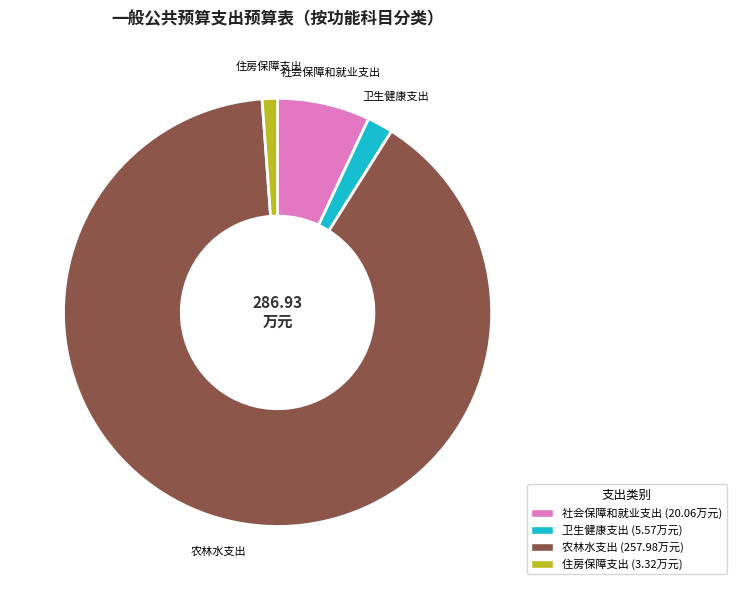

Approximately how many times larger is the value at 农林水支出 compared to 住房保障支出?

77.7